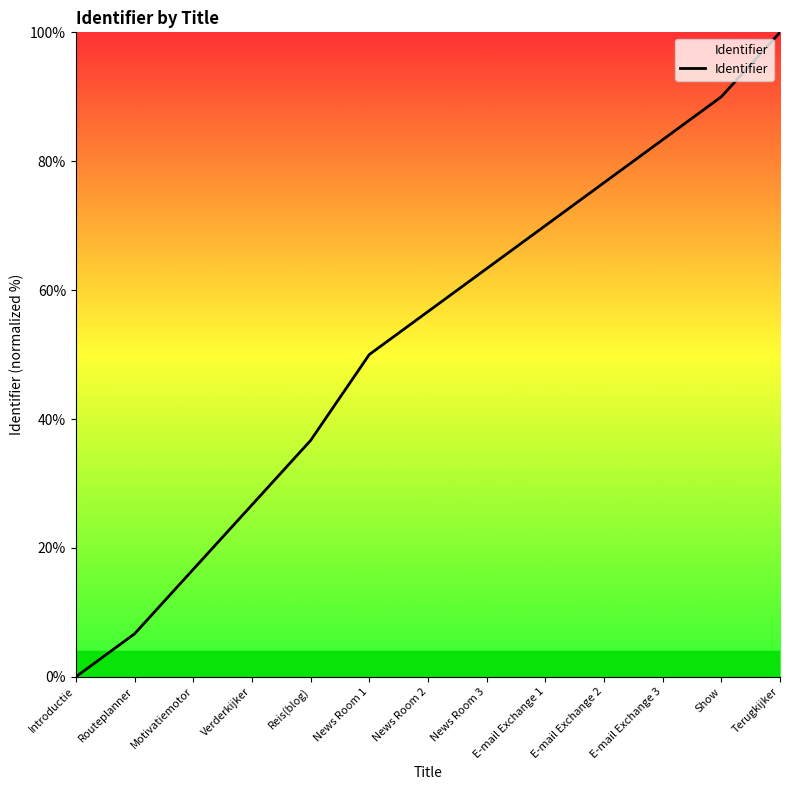

What is the average value?

52.1